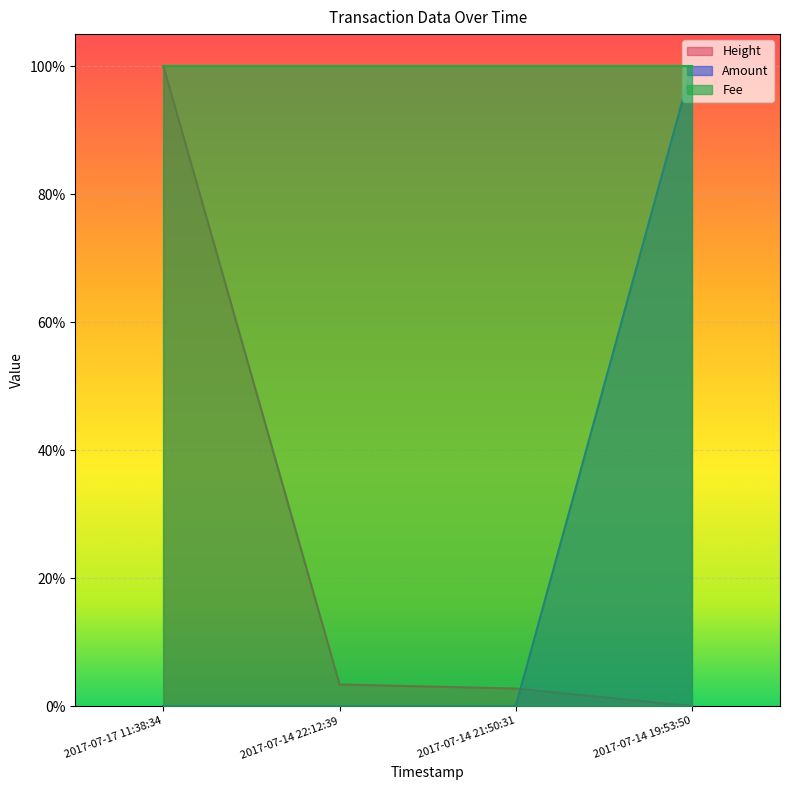

How many intersections are there between Amount and Height?

1